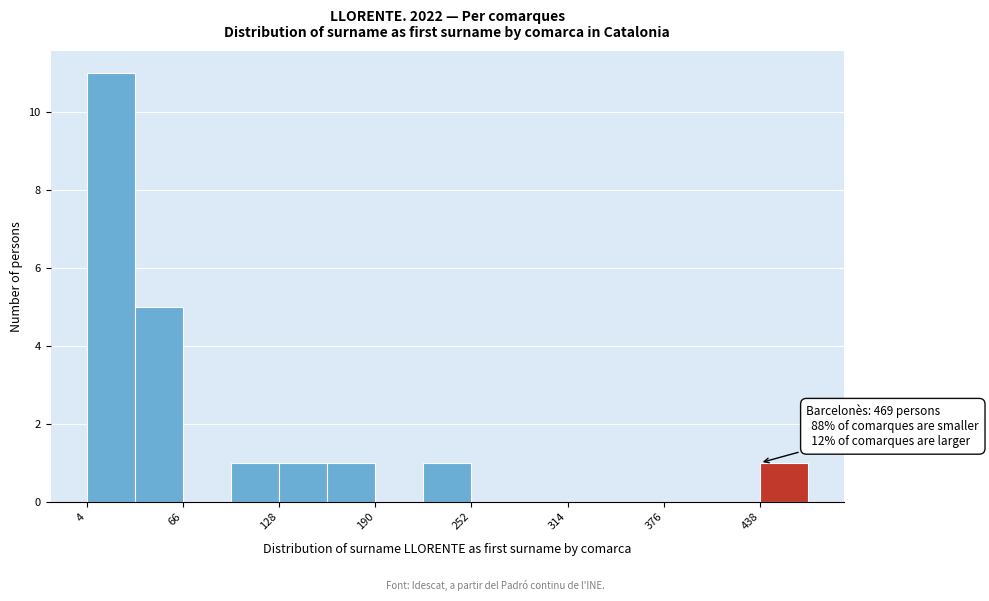

Around what value on the x-axis is the tallest bar? Give the approximate position of its centre, as read against the axis.

20